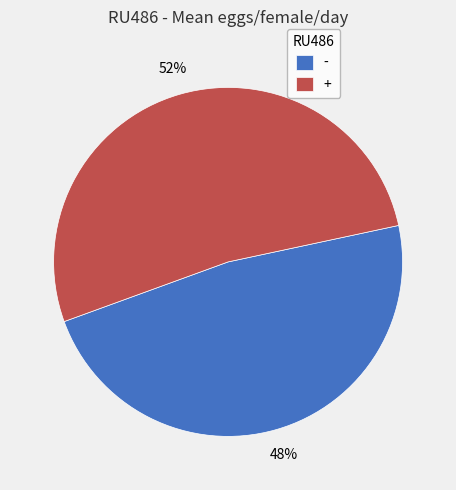

Is it true that - is 53% of the pie?

False